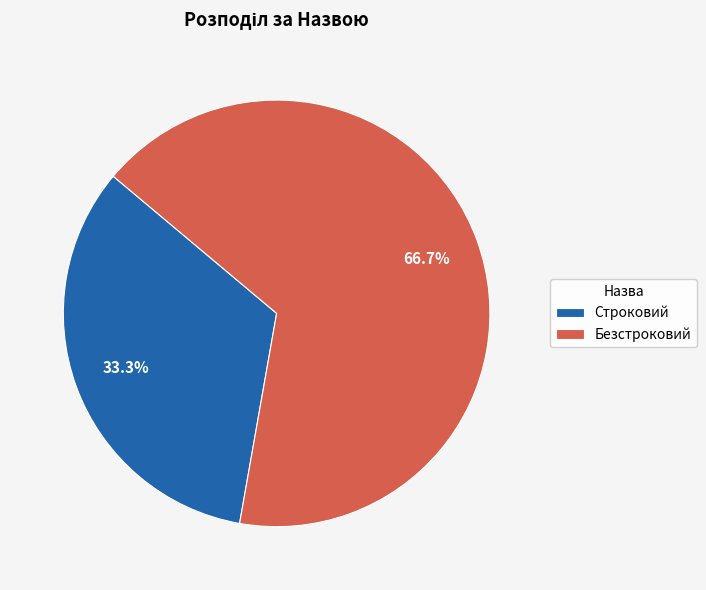

Rank the categories by value from highest to lowest.

Безстроковий, Строковий